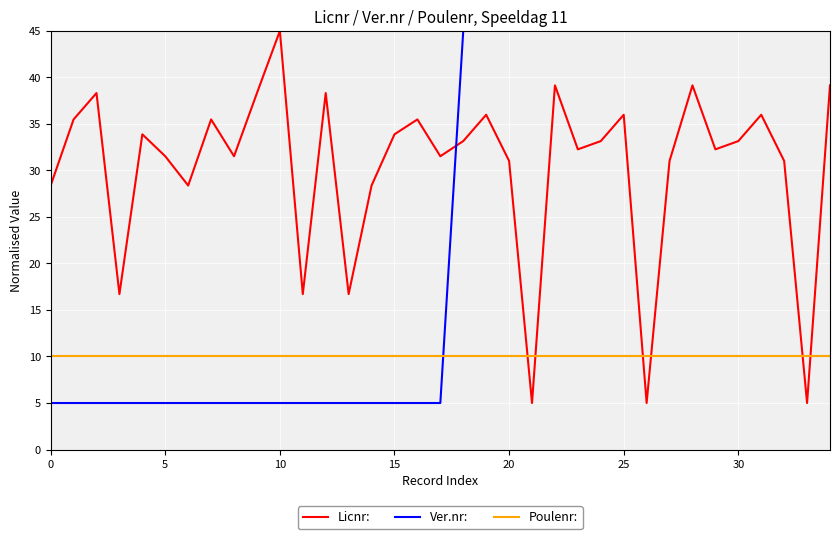

List the series in order of their overall mean, highest first.

Licnr:, Ver.nr:, Poulenr: